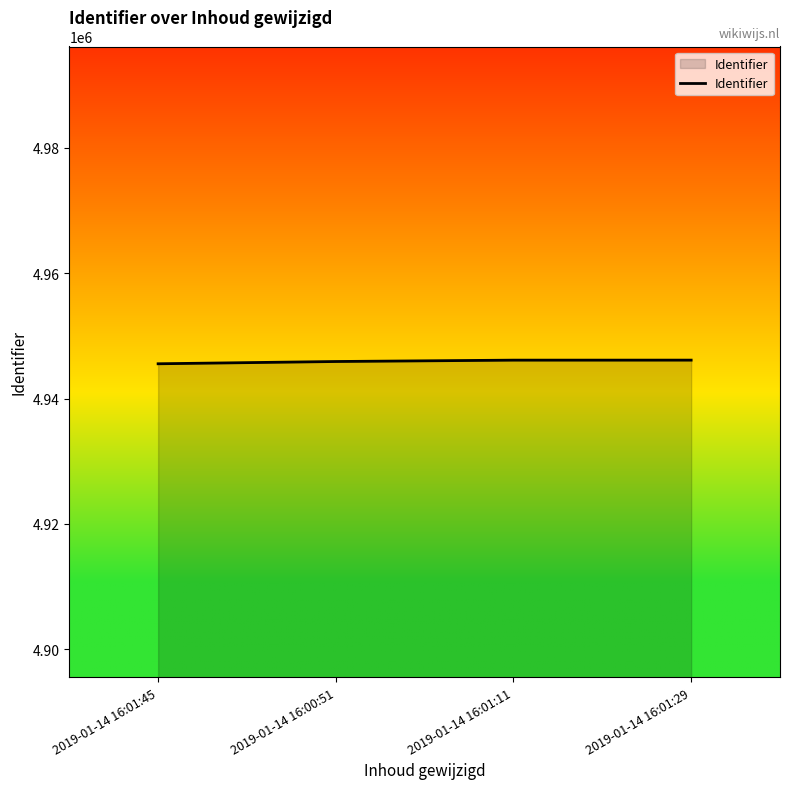

The chart shows a value of 4945899 at 2019-01-14 16:00:51. True or false?

True